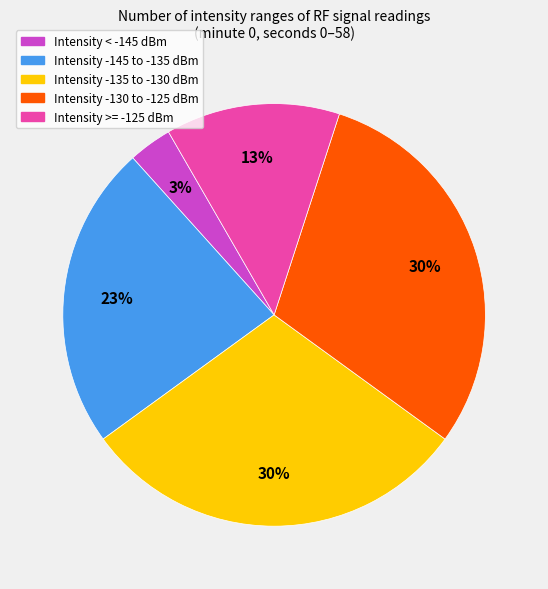

To the nearest percent, what percentage of the pie is Intensity -130 to -125 dBm?

30%